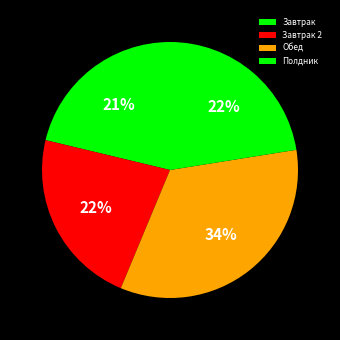

How many segments does this pie chart have?

4